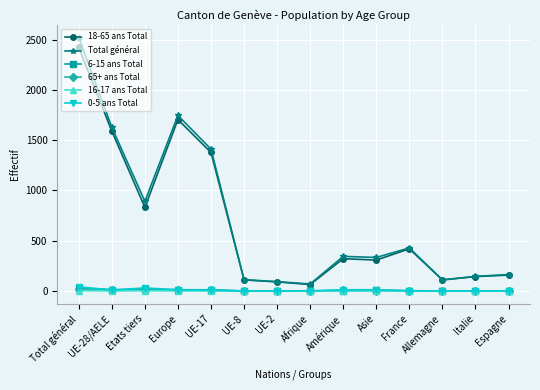

At which label does Total général reach its minimum?

Afrique